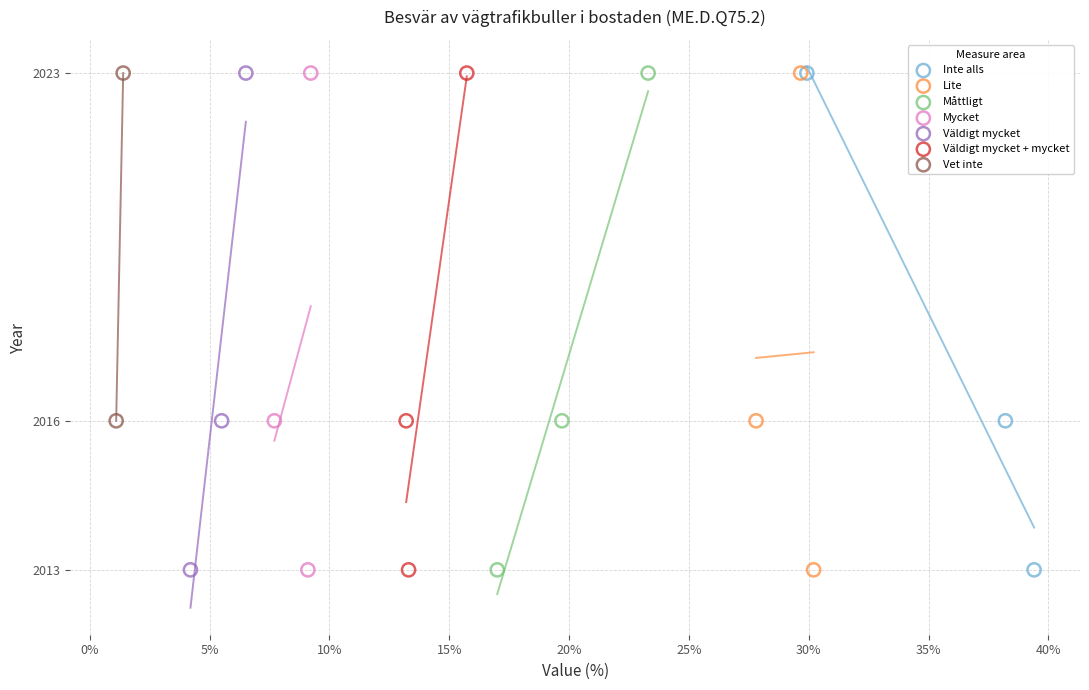

What are all the series names shown in the legend?

Inte alls, Lite, Måttligt, Mycket, Väldigt mycket, Väldigt mycket + mycket, Vet inte